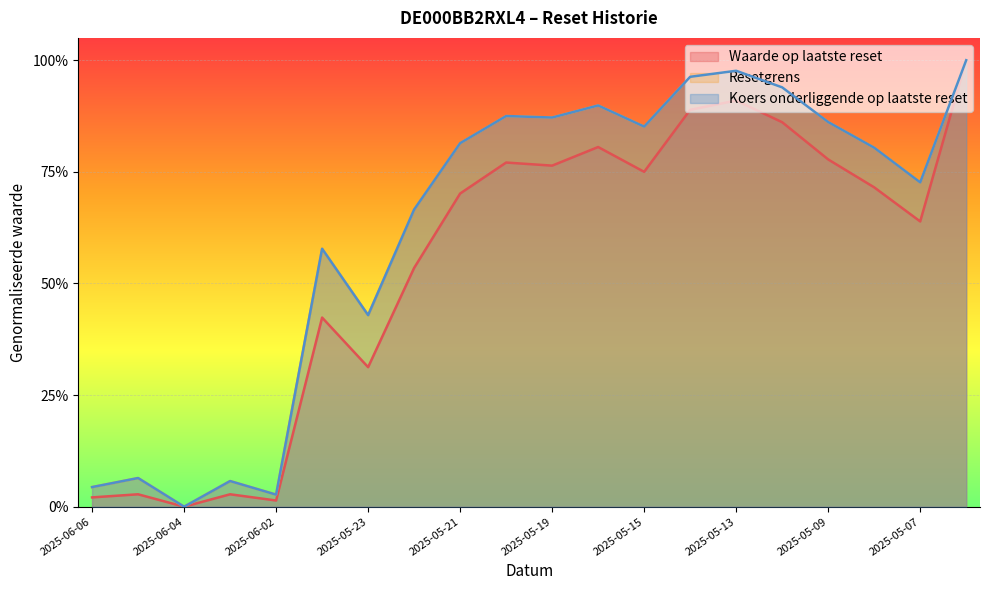

How many lines are shown in the chart?

3